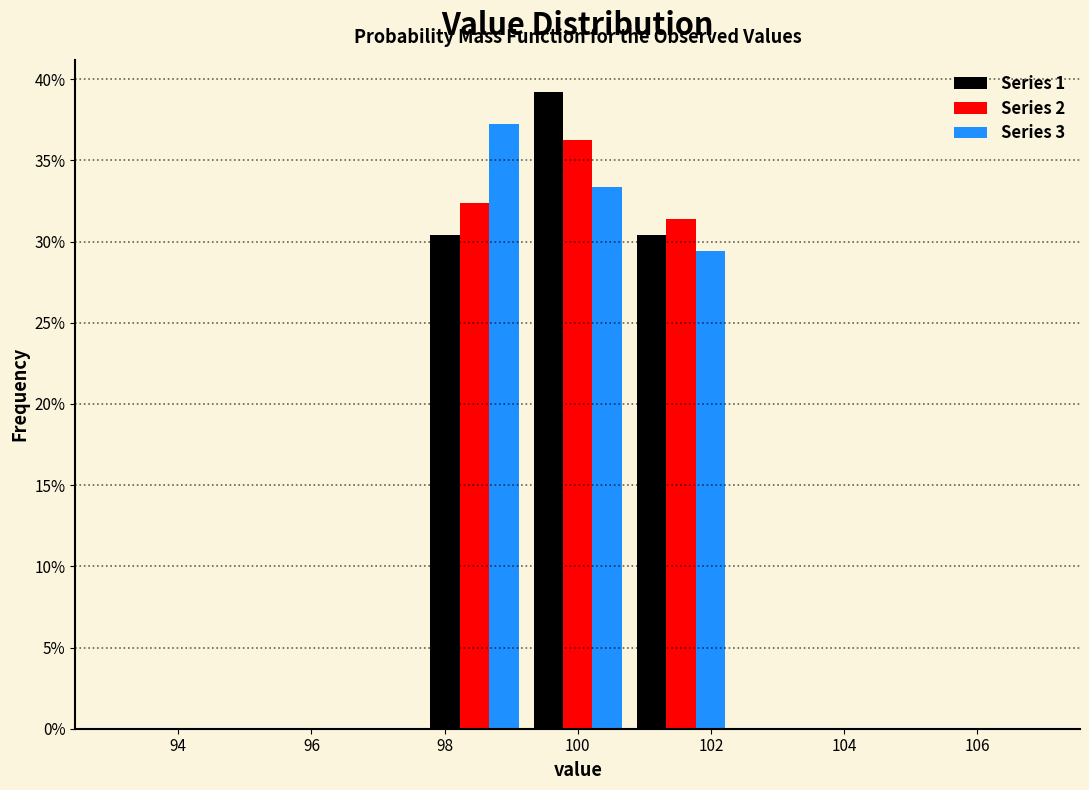

Reading left to right, transcribe this chart: for each range on the x-axis, give the height of each series' bar. Neither the bar edges nor the heights are printed on the chart, so give them approximately, as read against the axes.

93.0 to 94.6: Series 1=0	Series 2=0	Series 3=0
94.6 to 96.2: Series 1=0	Series 2=0	Series 3=0
96.2 to 97.6: Series 1=0	Series 2=0	Series 3=0
97.6 to 99.2: Series 1=30.5	Series 2=32.5	Series 3=37.5
99.2 to 100.8: Series 1=39.0	Series 2=36.5	Series 3=33.5
100.8 to 102.4: Series 1=30.5	Series 2=31.5	Series 3=29.5
102.4 to 103.8: Series 1=0	Series 2=0	Series 3=0
103.8 to 105.4: Series 1=0	Series 2=0	Series 3=0
105.4 to 107.0: Series 1=0	Series 2=0	Series 3=0